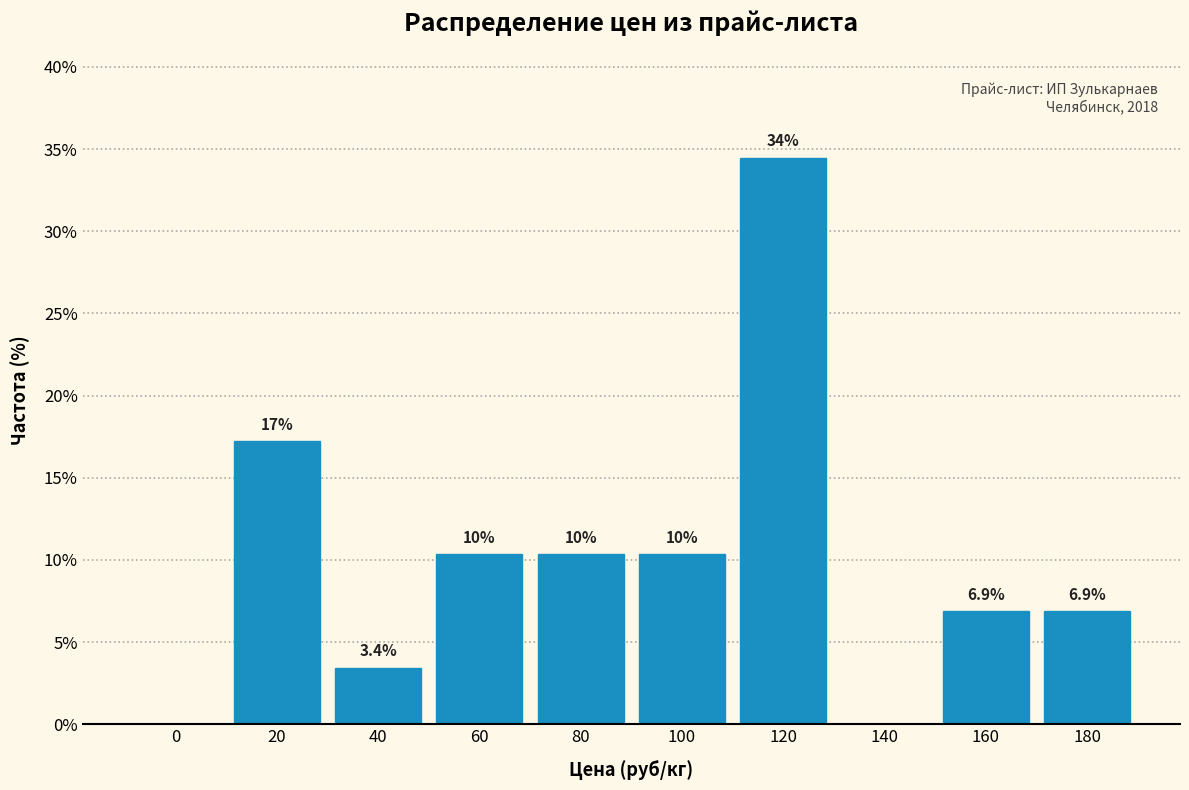

Are the bars horizontal?

No